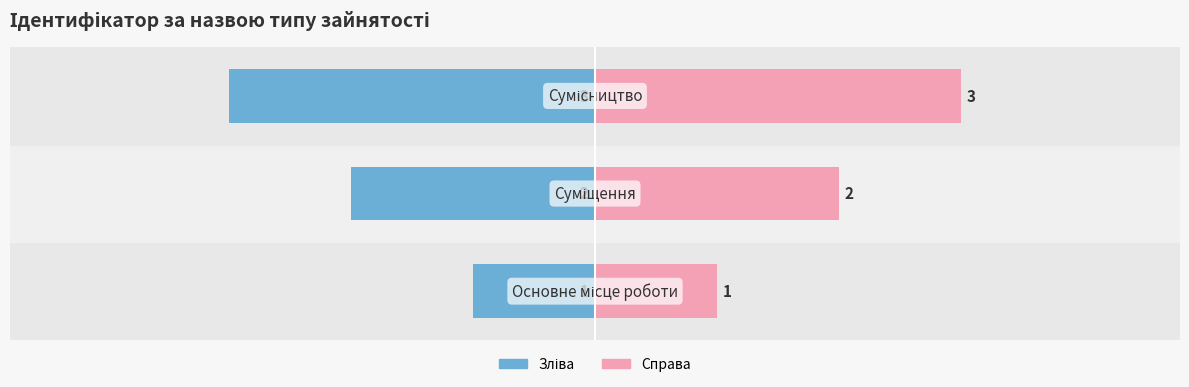

Reading left to right, extract all data points from this chart.

Ідентифікатор (зліва): -1	-2	-3
Ідентифікатор (справа): 1	2	3